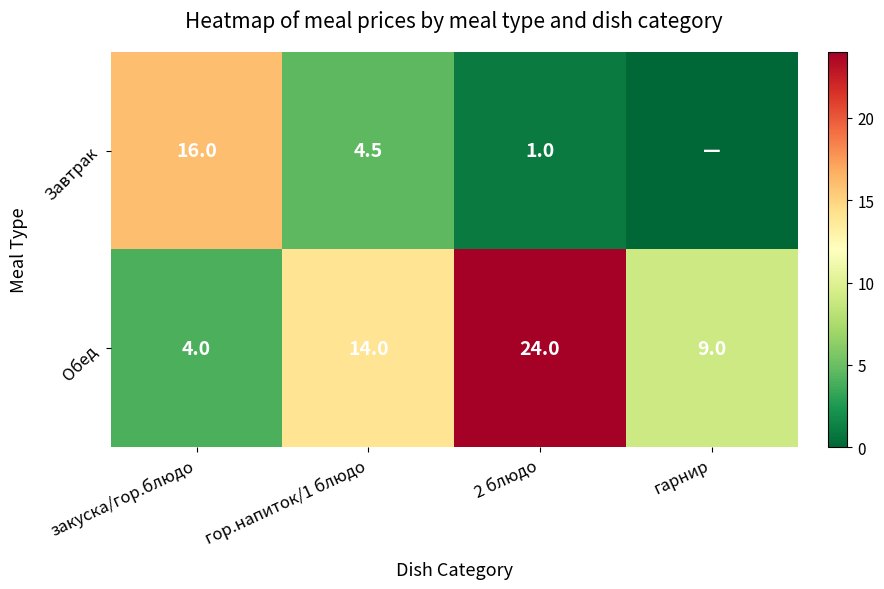

The value of Обед at гор.напиток/1 блюдо is 7.9. True or false?

False